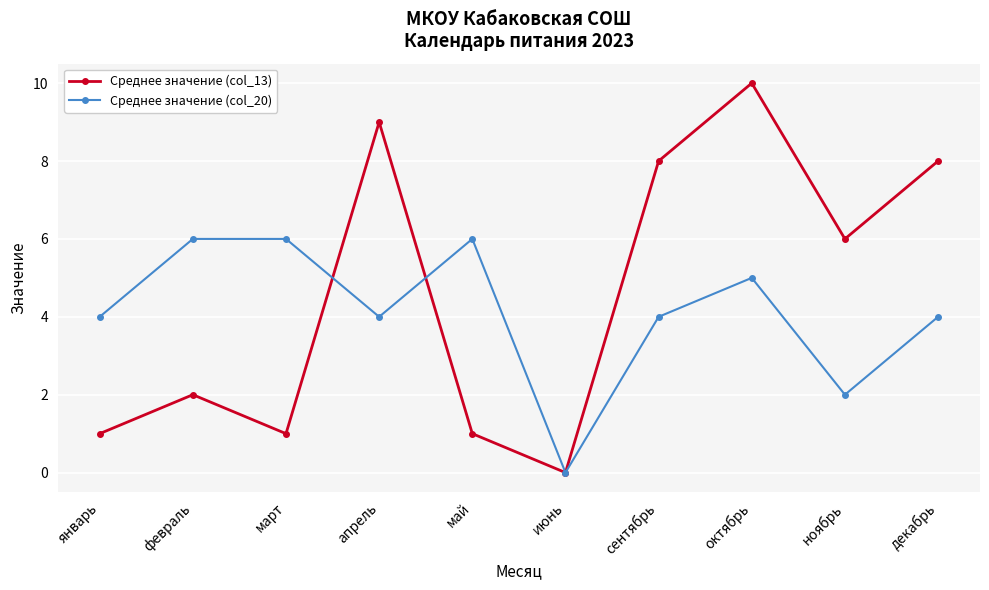

Count the Среднее значение (col_20) values in the range 4 to 6.

8